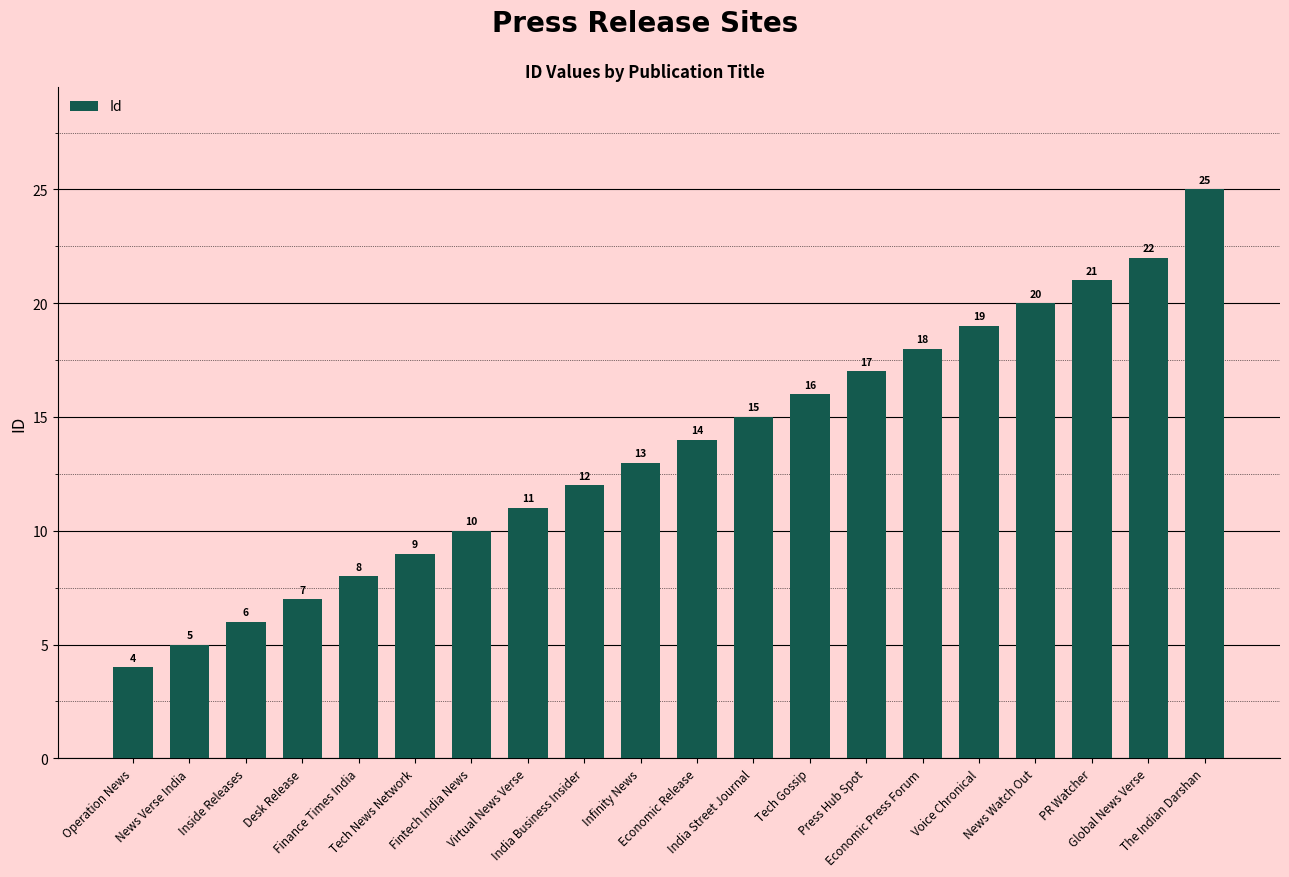

What is the maximum value shown in the chart?

25